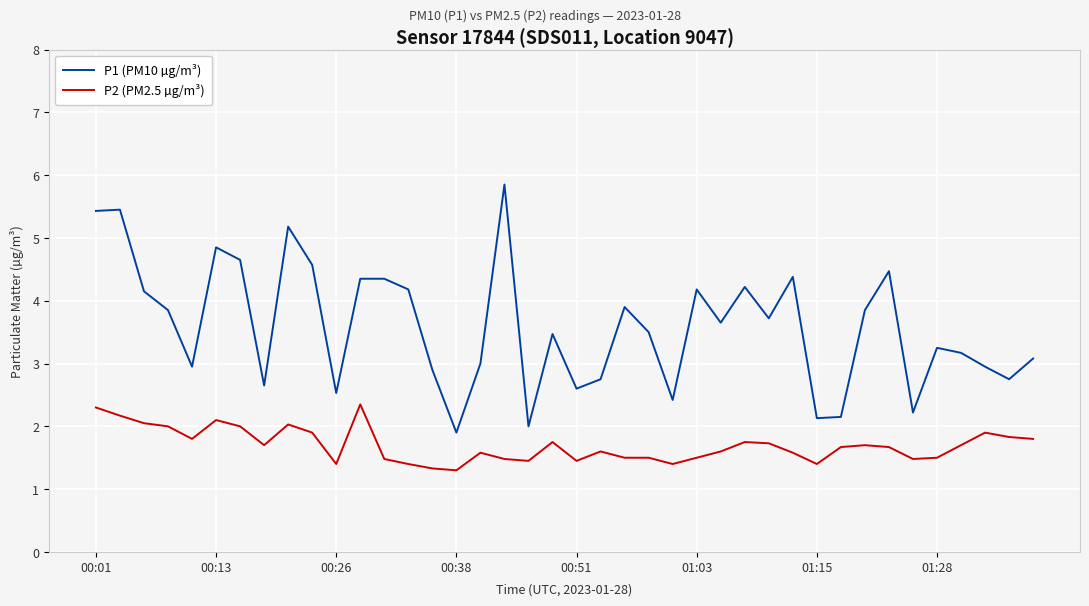

True or false: P2 (PM2.5 µg/m³) and P1 (PM10 µg/m³) intersect in this chart.

False